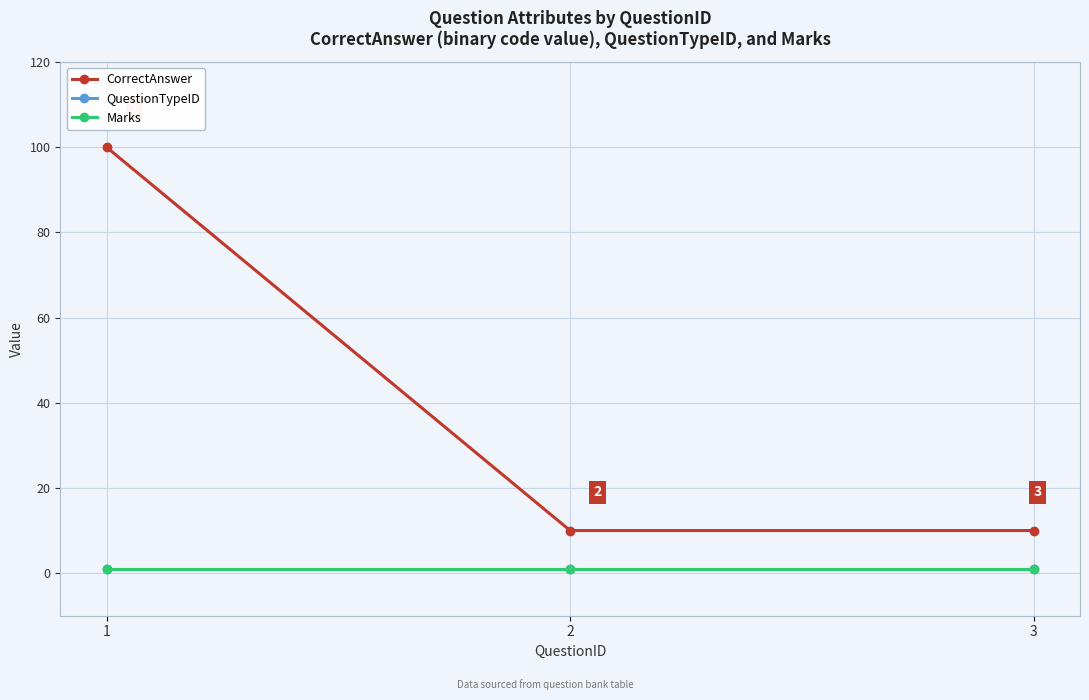

At how many categories does at least one series exceed 56?

1